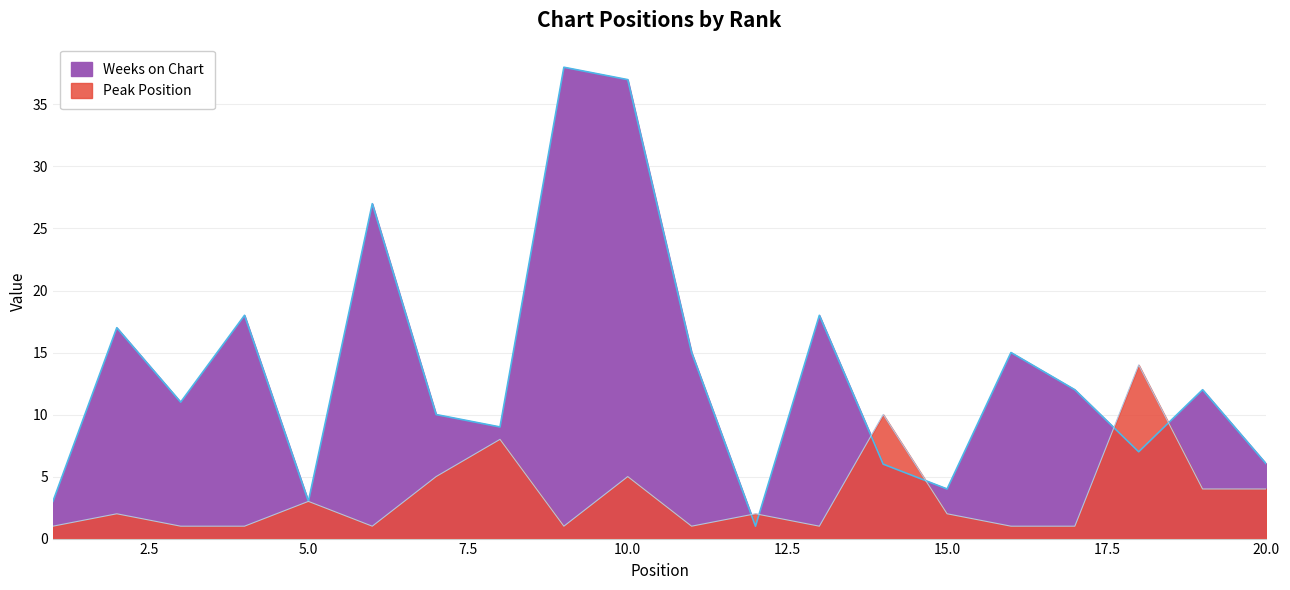

Rank the categories by Peak Position value from lowest to highest.

1, 3, 4, 6, 9, 11, 13, 16, 17, 2, 12, 15, 5, 19, 20, 7, 10, 8, 14, 18